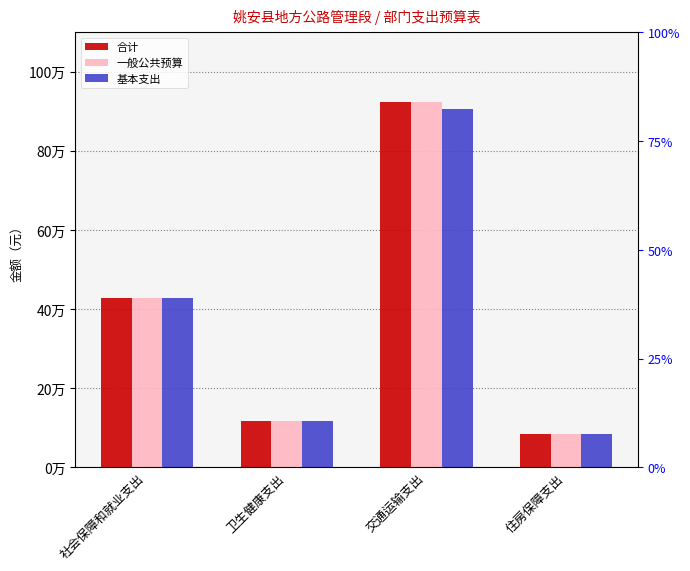

What is the average value of the 基本支出 series?

384029.1